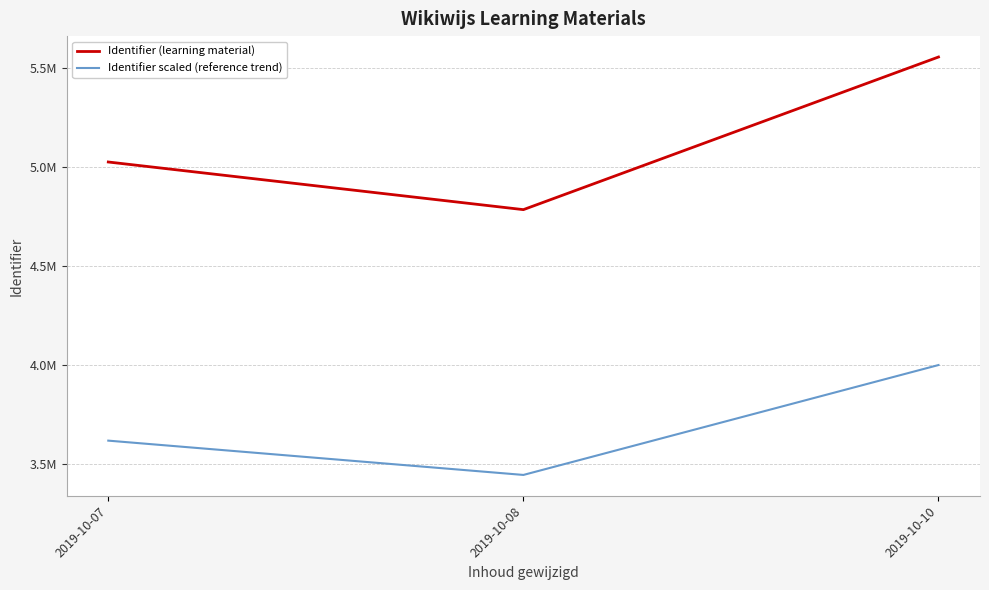

Does the chart have visible grid lines?

Yes